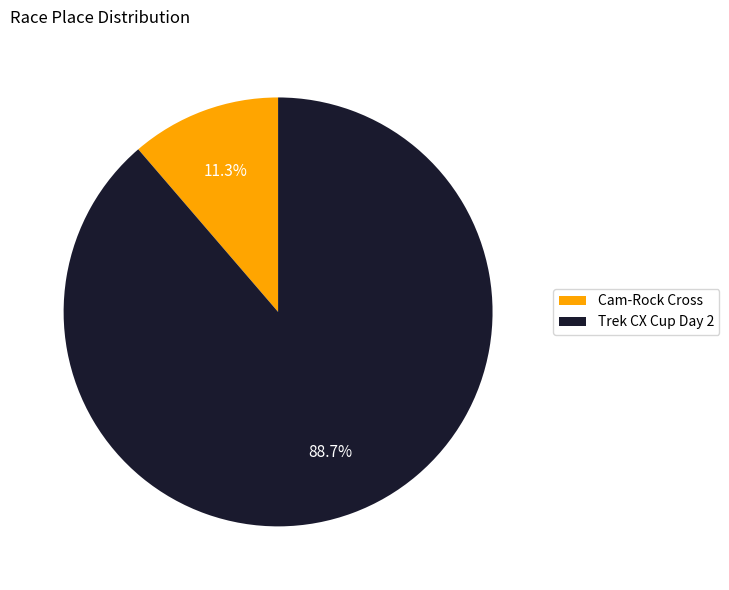

To the nearest percent, what portion does Cam-Rock Cross represent?

11%